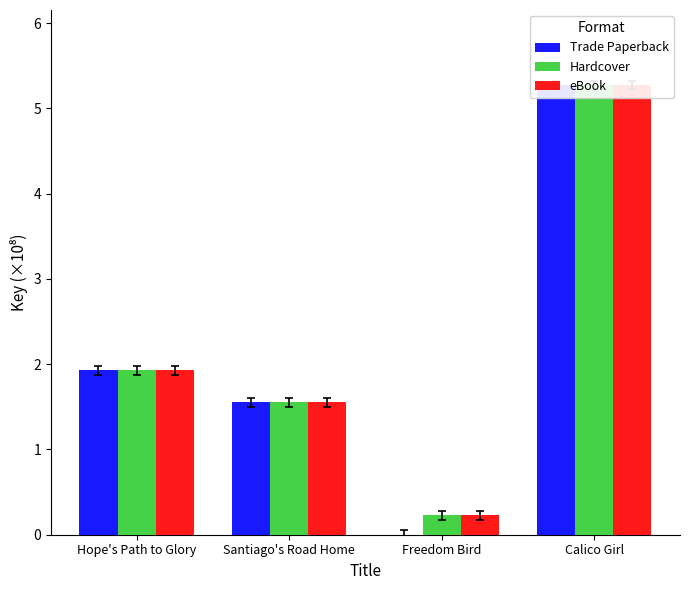

Reading left to right, extract all data points from this chart.

Trade Paperback: 1.9	1.6	0.0	5.3
Hardcover: 1.9	1.6	0.2	5.3
eBook: 1.9	1.6	0.2	5.3